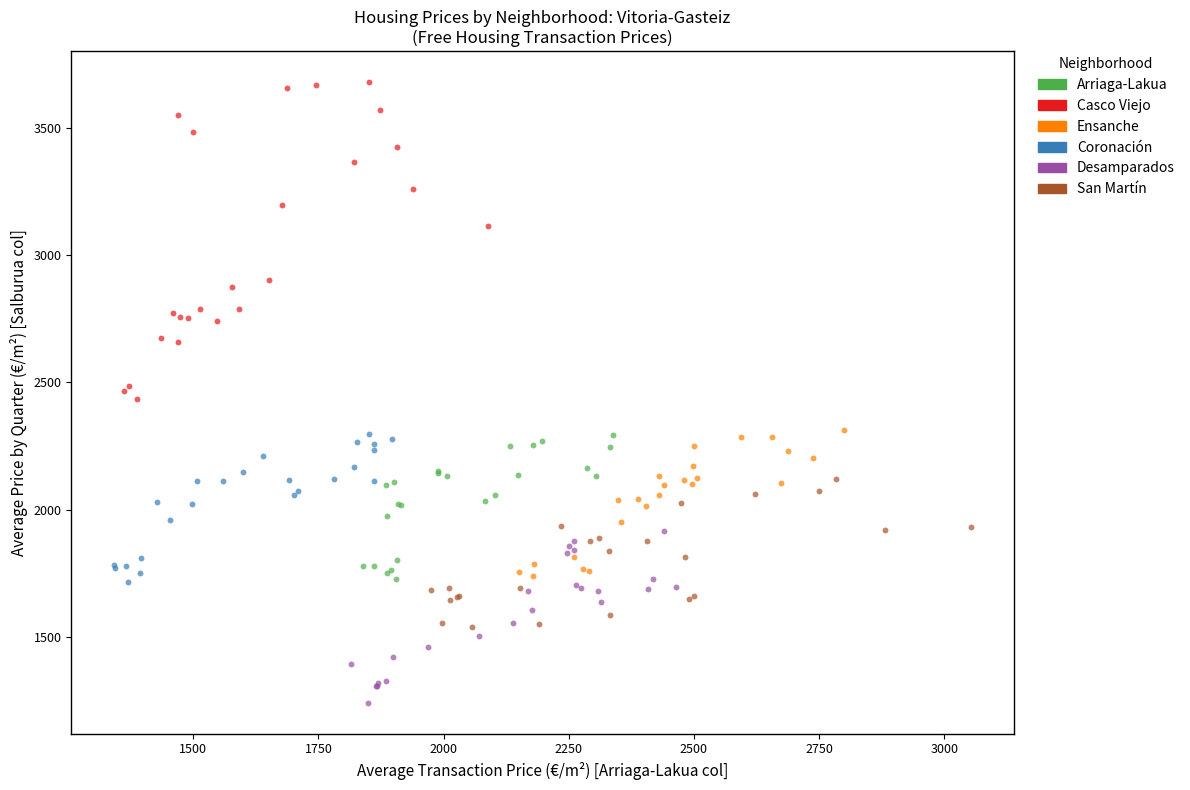

Which series reaches the minimum Y coordinate?

Desamparados